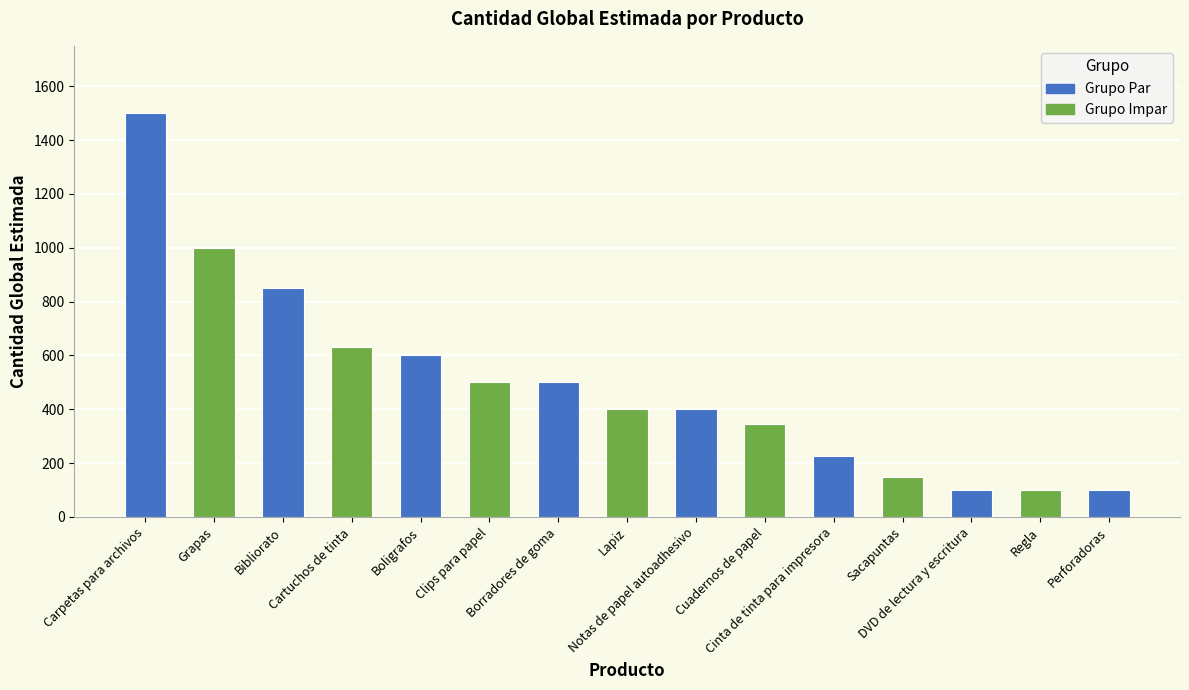

Count the number of data series in this chart.

1